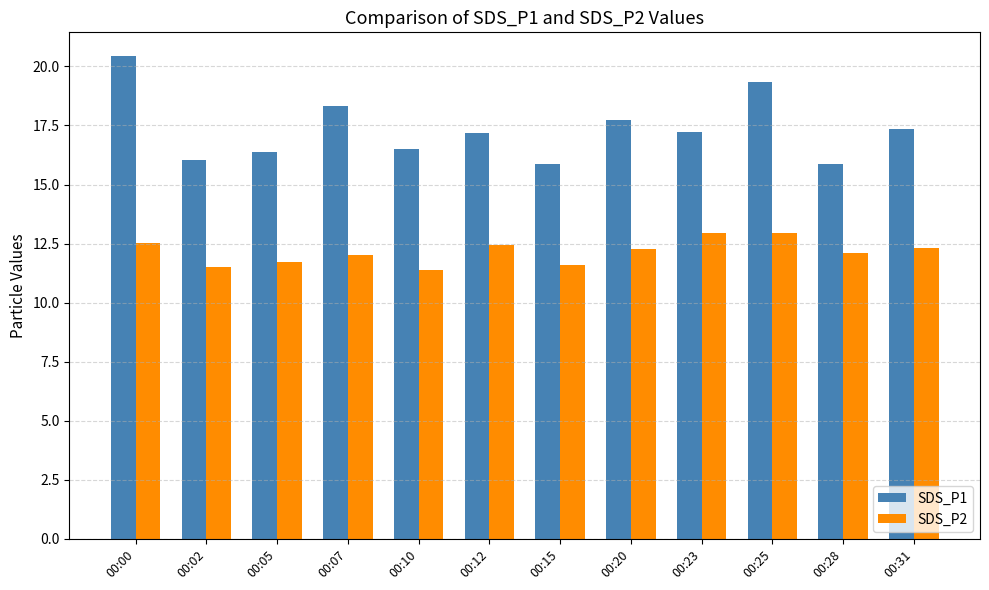

What is the difference between the second highest and minimum values in the SDS_P1 series?

3.5